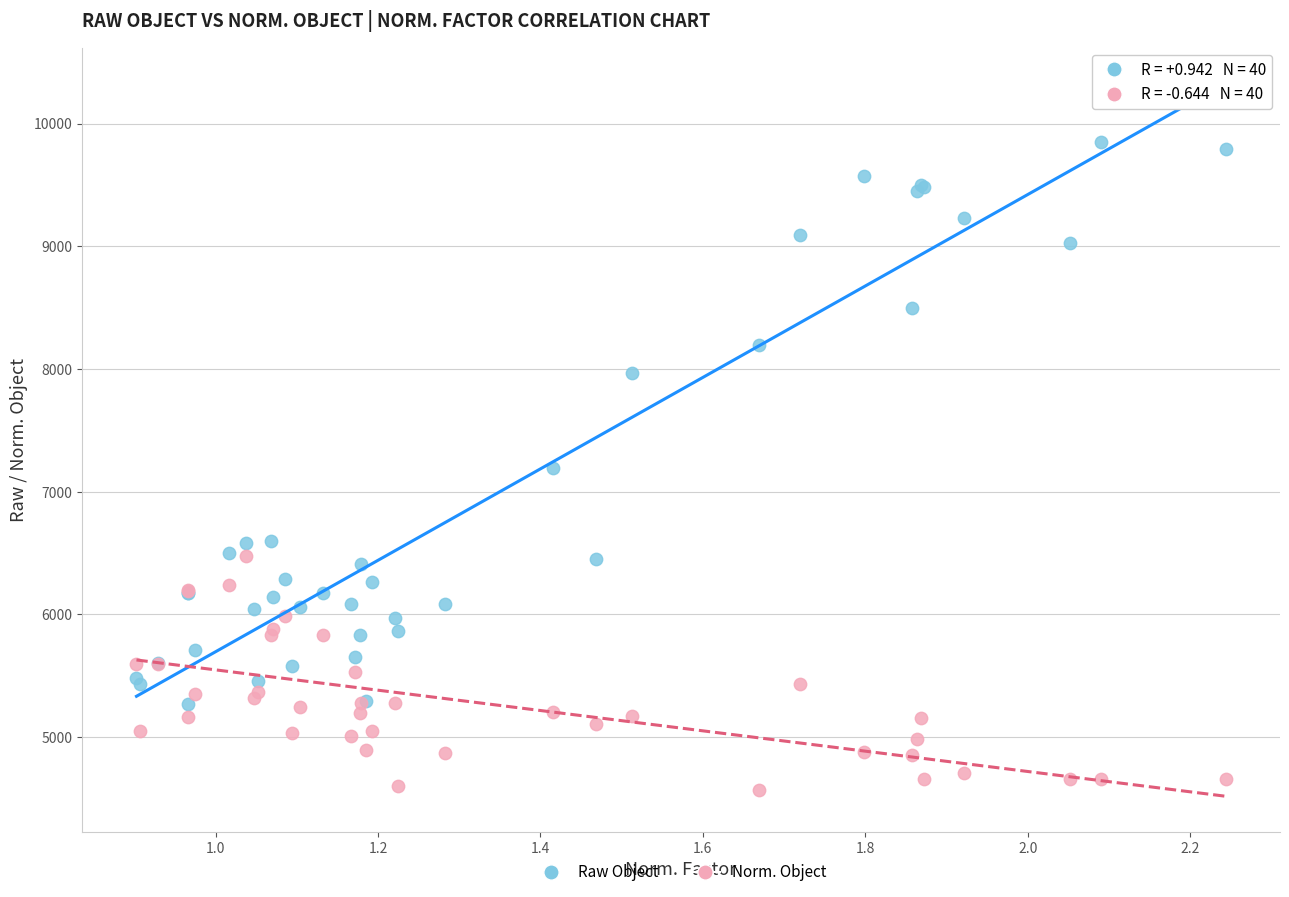

Which series contains the lowest Y value?

Norm. Object